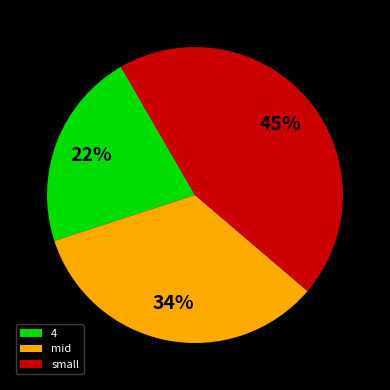

To the nearest percent, what is the average slice percentage?

33%